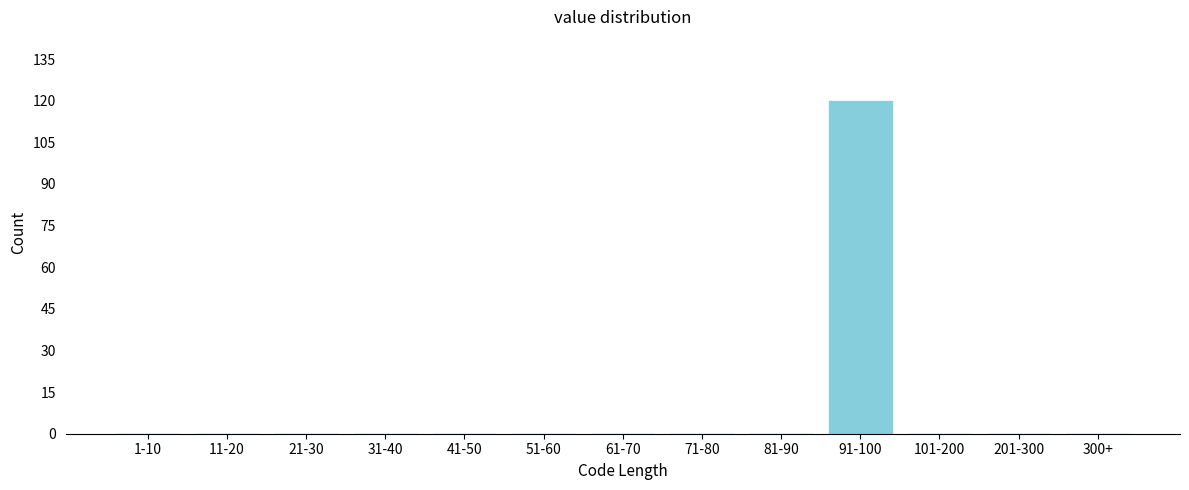

Reading left to right, list all the values displayed in this chart.

1-10=0	11-20=0	21-30=0	31-40=0	41-50=0	51-60=0	61-70=0	71-80=0	81-90=0	91-100=120	101-200=0	201-300=0	300+=0